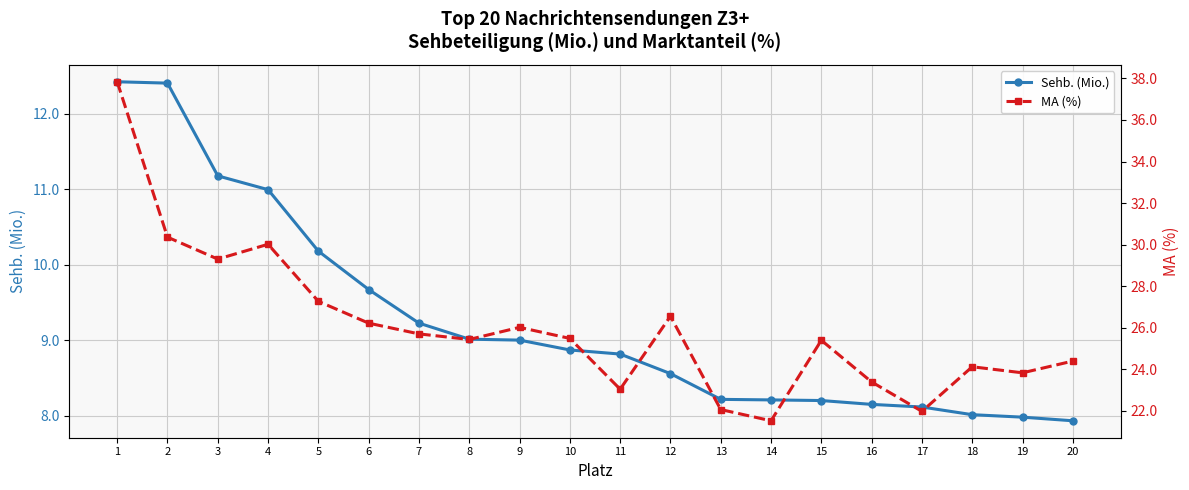

At which label does Sehb. (Mio.) first exceed 8?

1